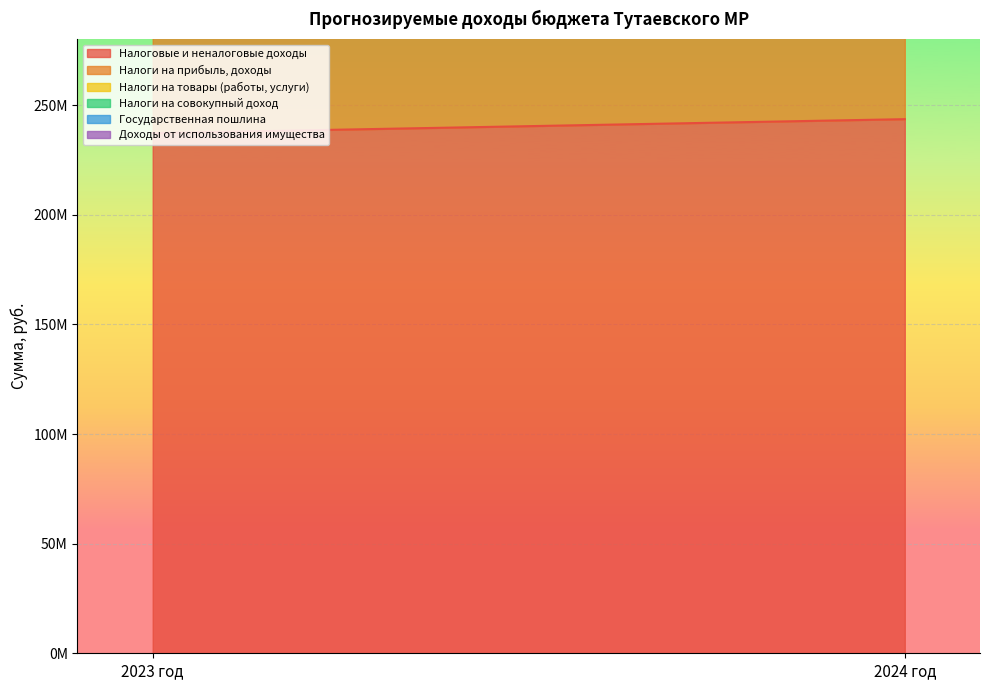

Is the value of Доходы от использования имущества at 2024 год greater than the value of Государственная пошлина at 2024 год?

Yes